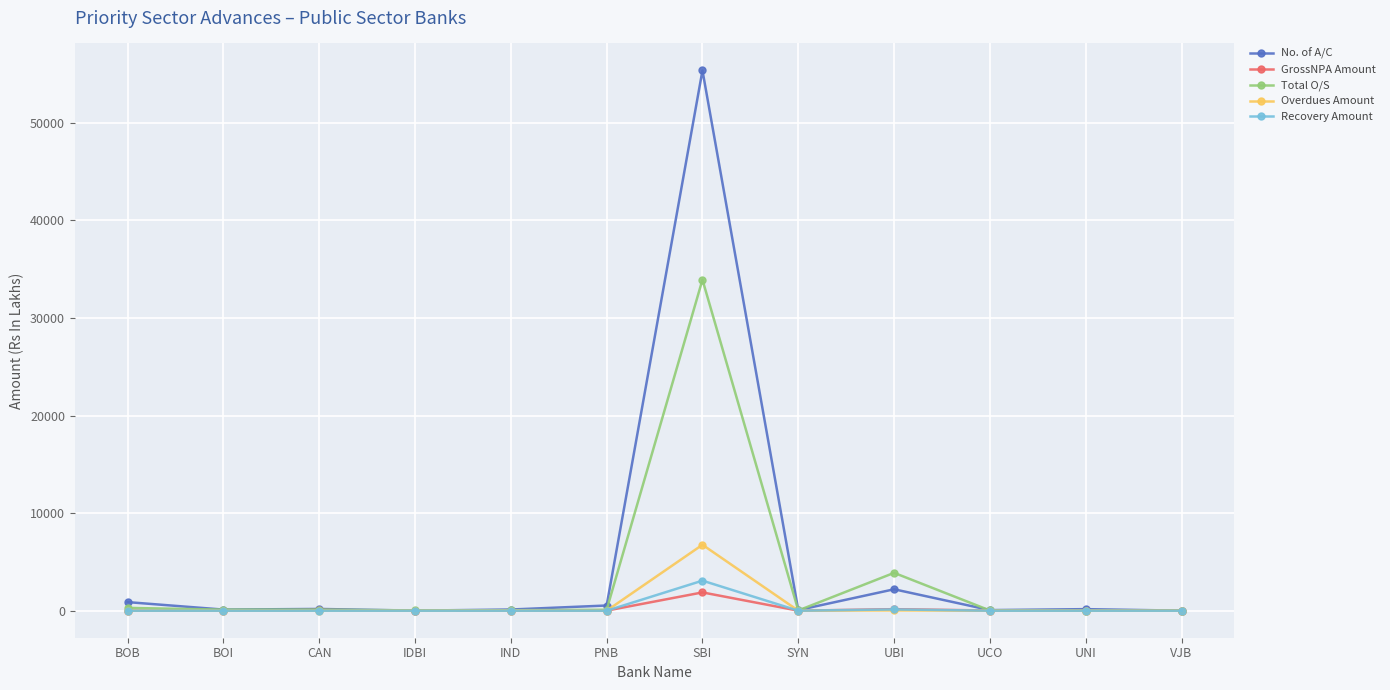

True or false: No. of A/C has more than 1 interior local peaks.

True